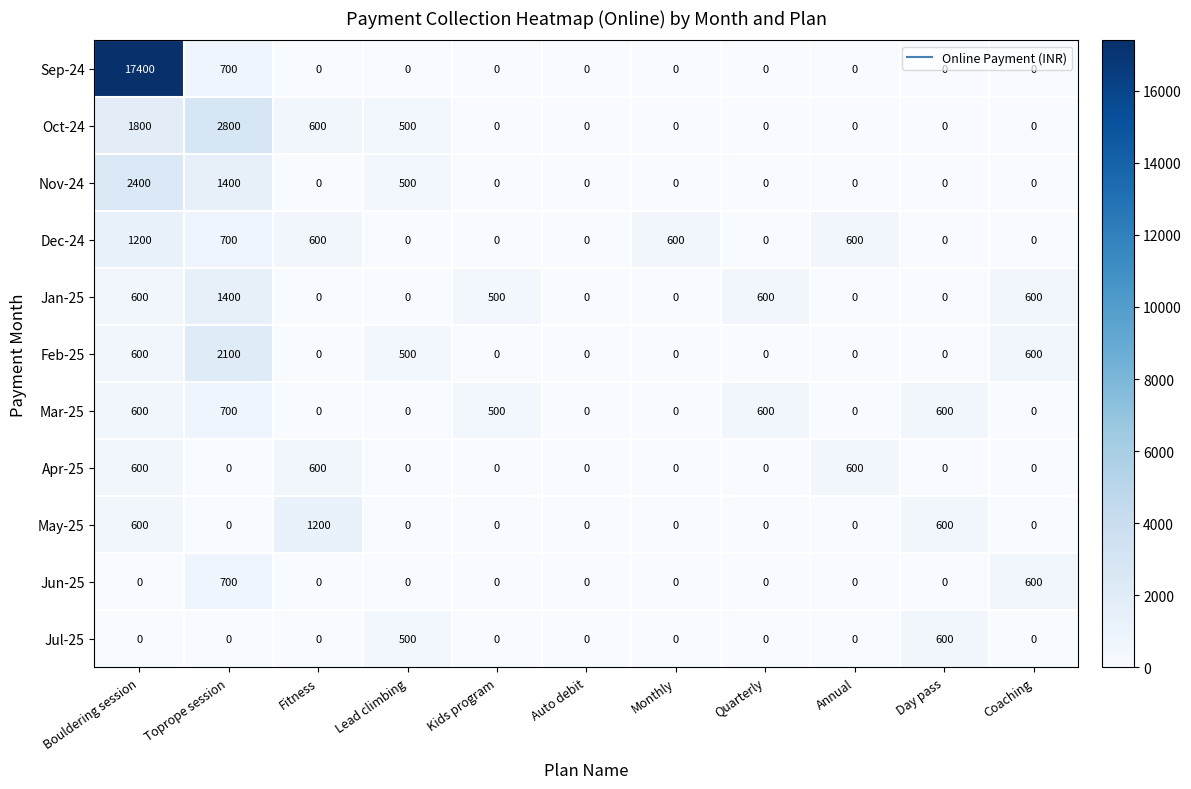

How many Mar-25 values are between 0 and 600?

10